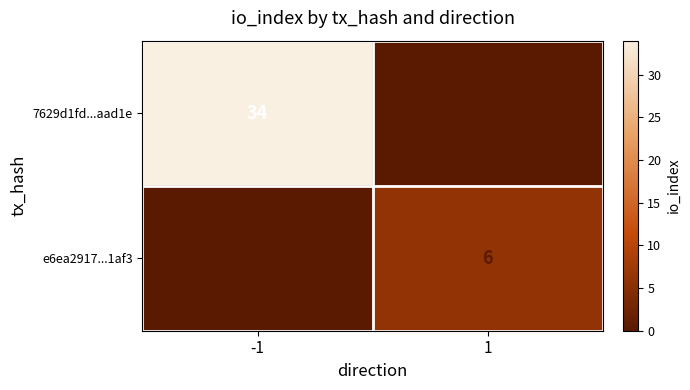

What value does the 7629d1fd...aad1e series have at -1?

34